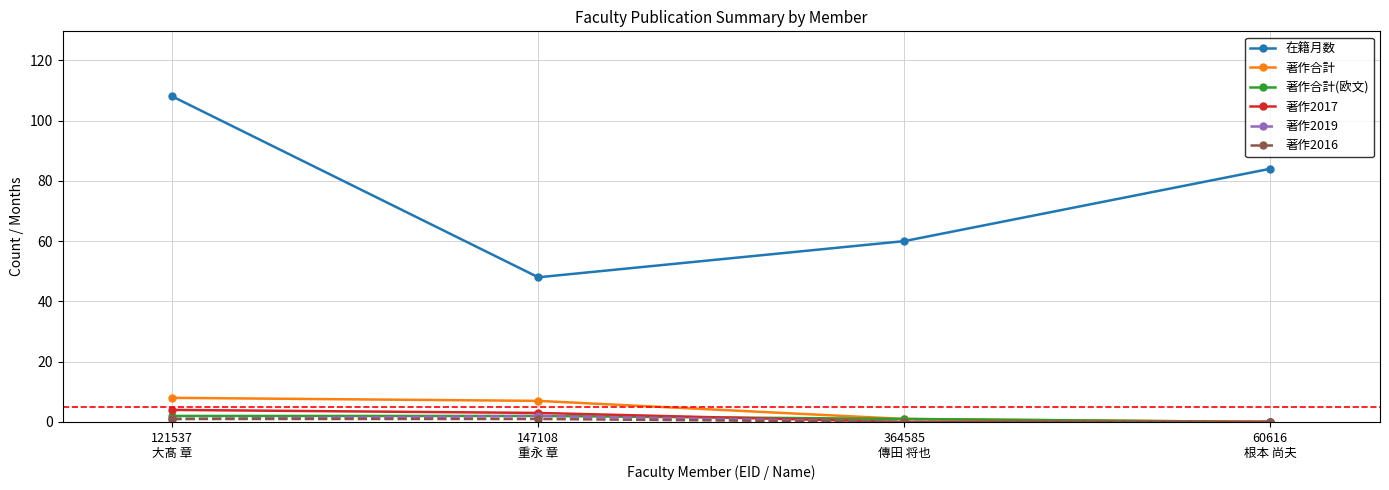

True or false: 在籍月数 and 著作2019 intersect in this chart.

False